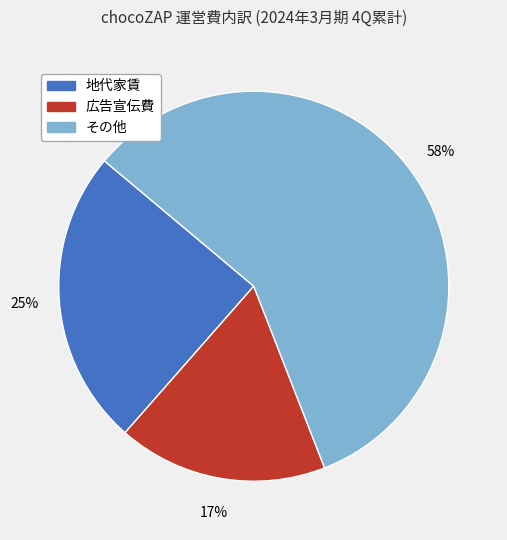

Count the number of slices in the pie.

3